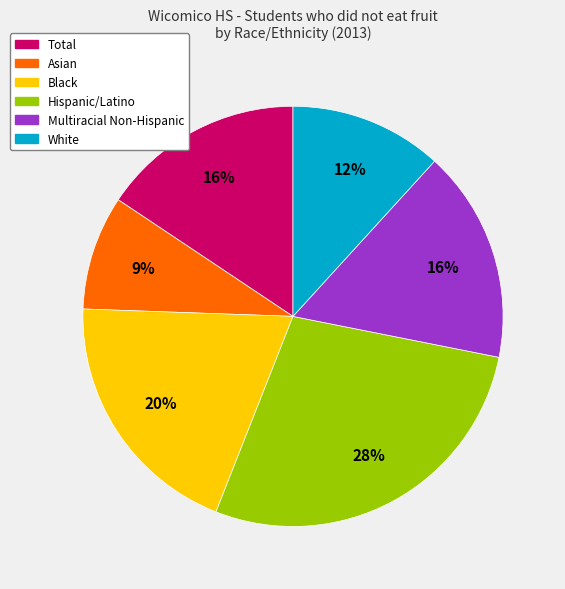

Is there a majority slice in this chart?

No